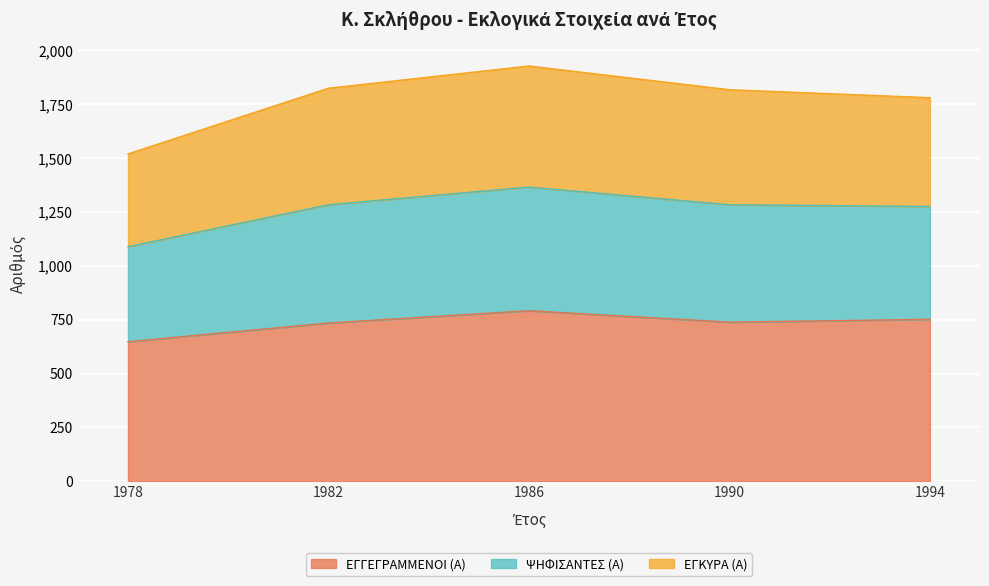

Which series has the largest range (max minus min)?

ΨΗΦΙΣΑΝΤΕΣ (Α)